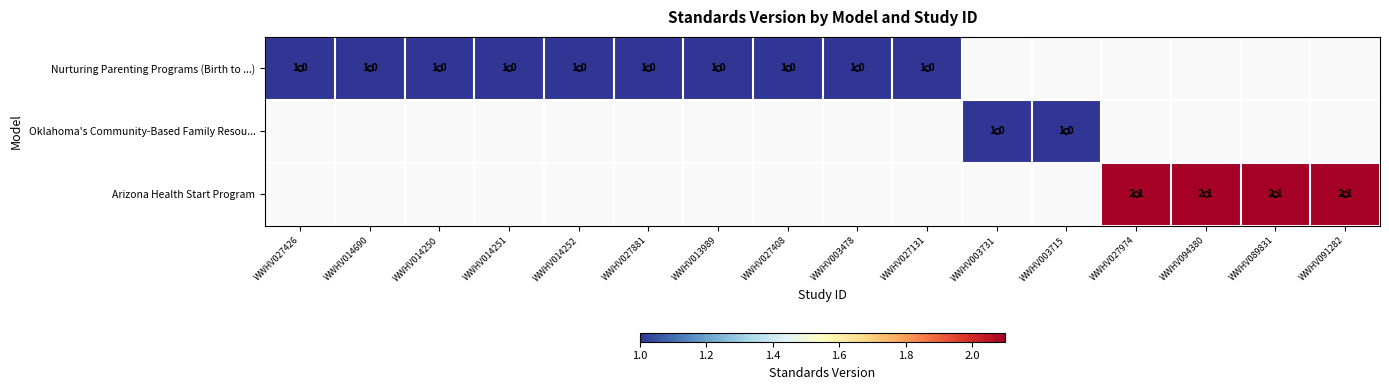

Is it true that Nurturing Parenting Programs (Birth to ...) equals 1.6 at WWHV027881?

False